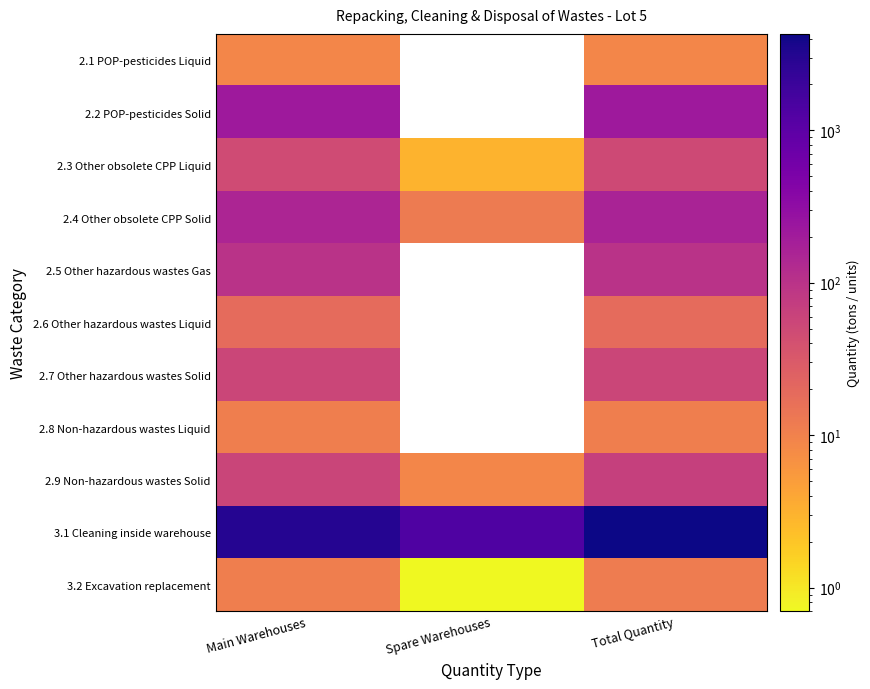

What is the difference between the maximum and second lowest values in the 3.1 Cleaning inside warehouse series?

1335.0